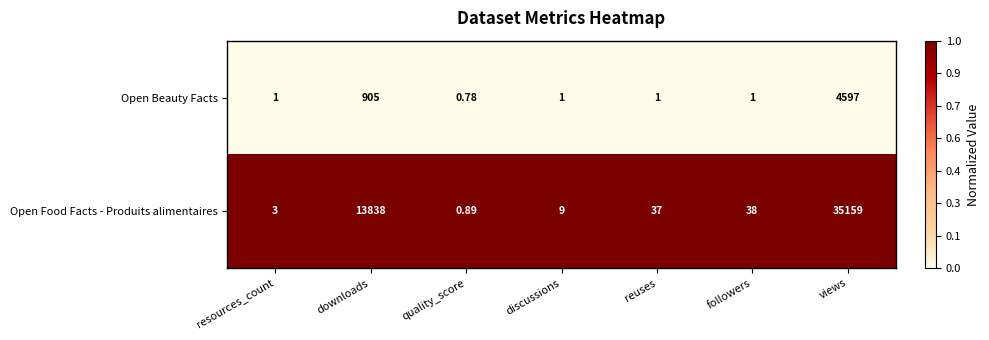

Which series has the largest range (max minus min)?

Open Food Facts - Produits alimentaires